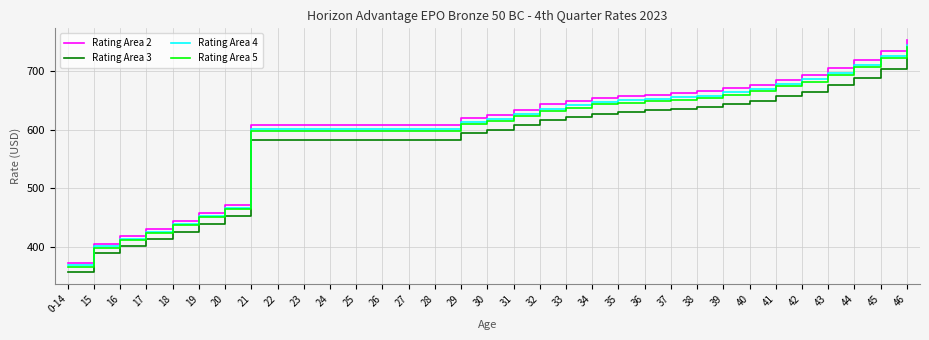

What are all the series names shown in the legend?

Rating Area 2, Rating Area 3, Rating Area 4, Rating Area 5